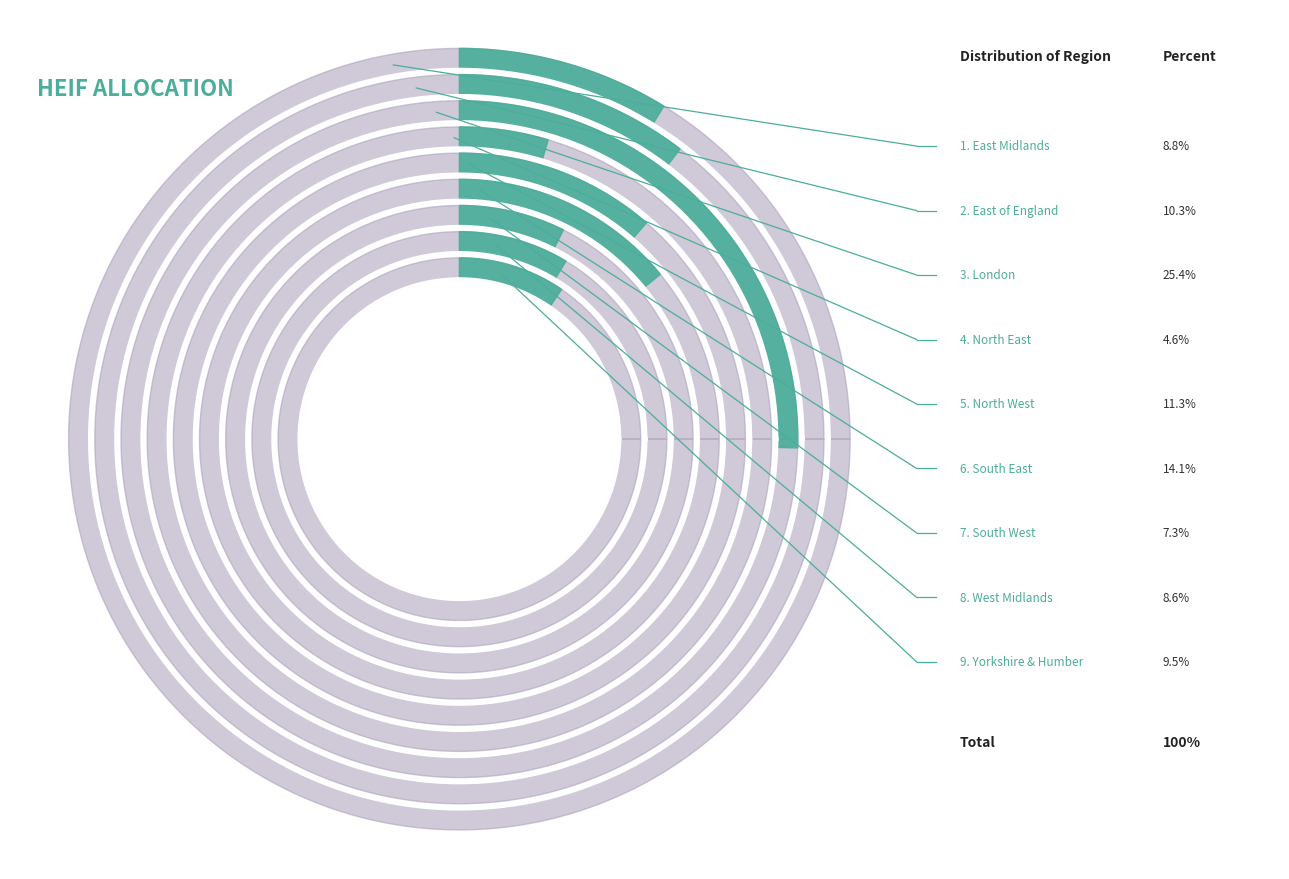

Is it true that London is 15% of the pie?

False